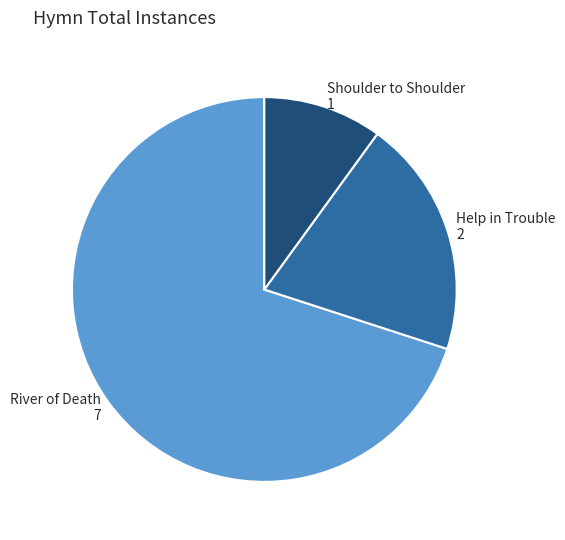

True or false: River of Death 7 accounts for 70% of the total.

True